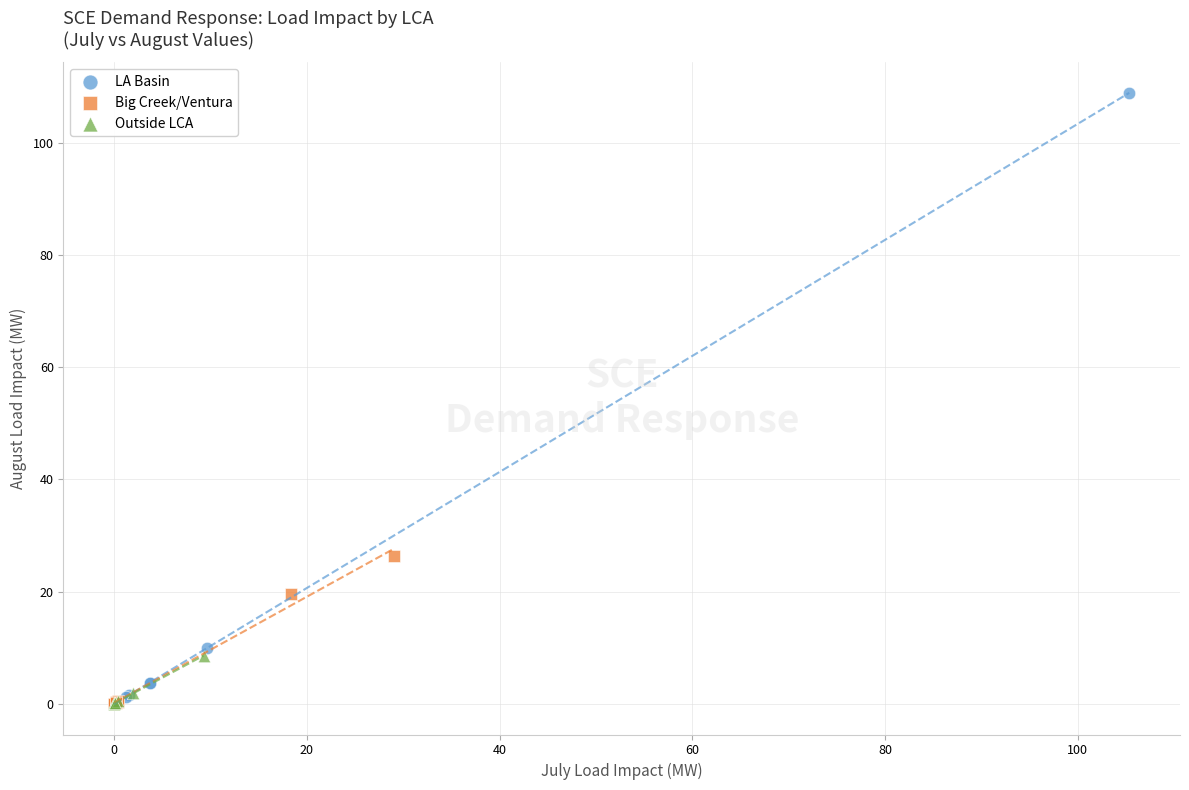

Which series has the largest Y range (max minus min)?

LA Basin